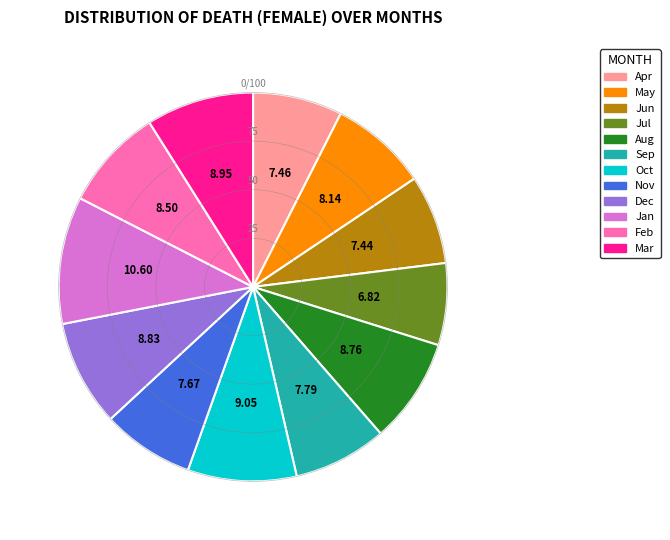

Is there a majority slice in this chart?

No